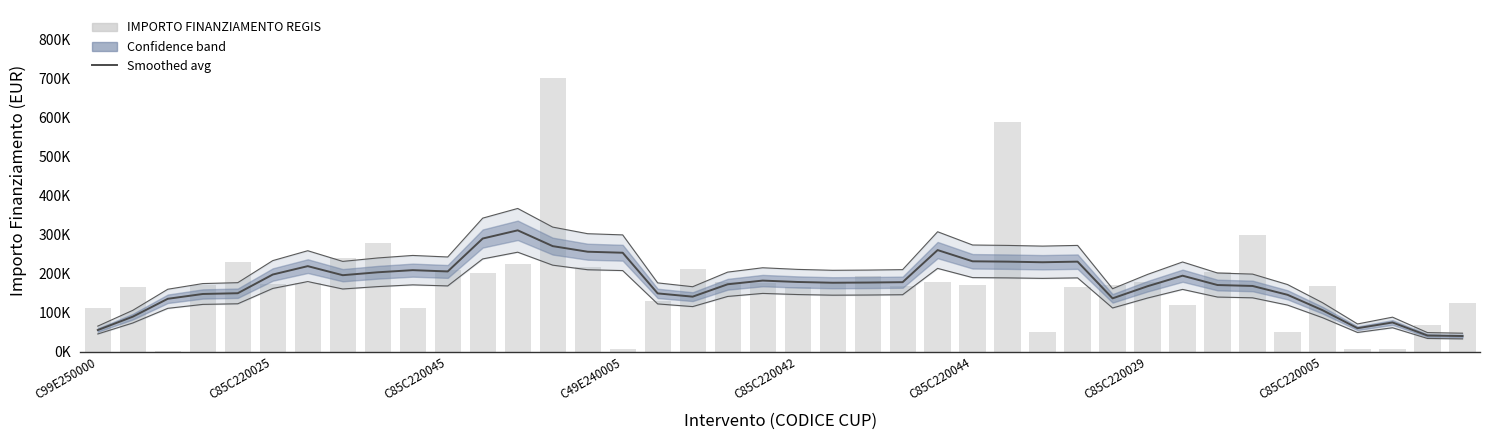

The IMPORTO FINANZIAMENTO REGIS series shows 106851.2 at C49E240005. True or false?

False